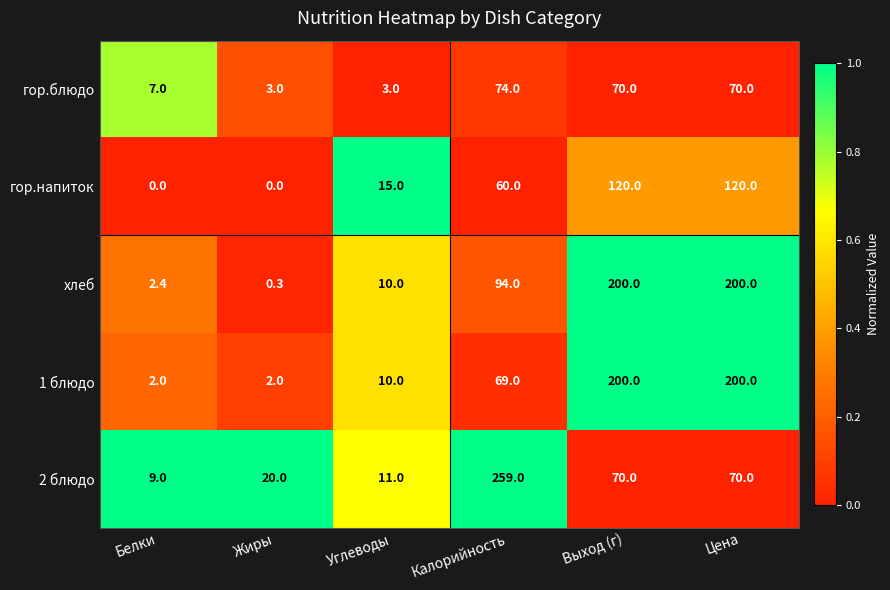

Reading right to left, what are all the values shown in this chart?

гор.блюдо: 70.0	70.0	74.0	3.0	3.0	7.0
гор.напиток: 120.0	120.0	60.0	15.0	0.0	0.0
хлеб: 200.0	200.0	94.0	10.0	0.3	2.4
1 блюдо: 200.0	200.0	69.0	10.0	2.0	2.0
2 блюдо: 70.0	70.0	259.0	11.0	20.0	9.0